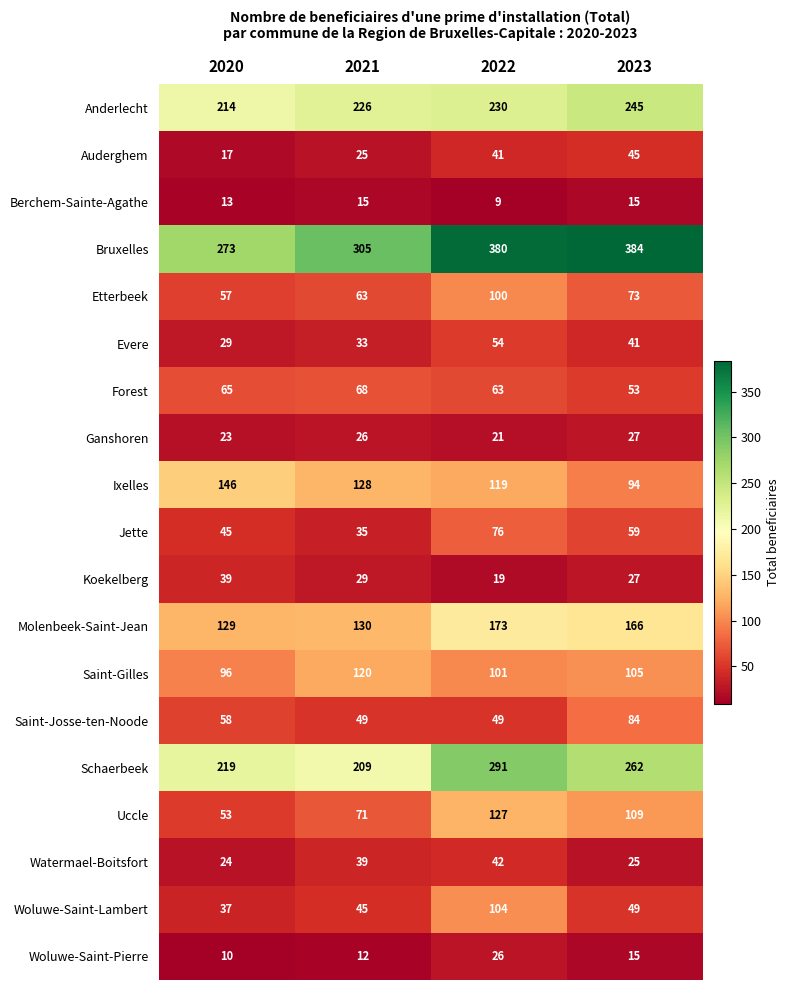

Which series has the largest total across all categories?

Bruxelles